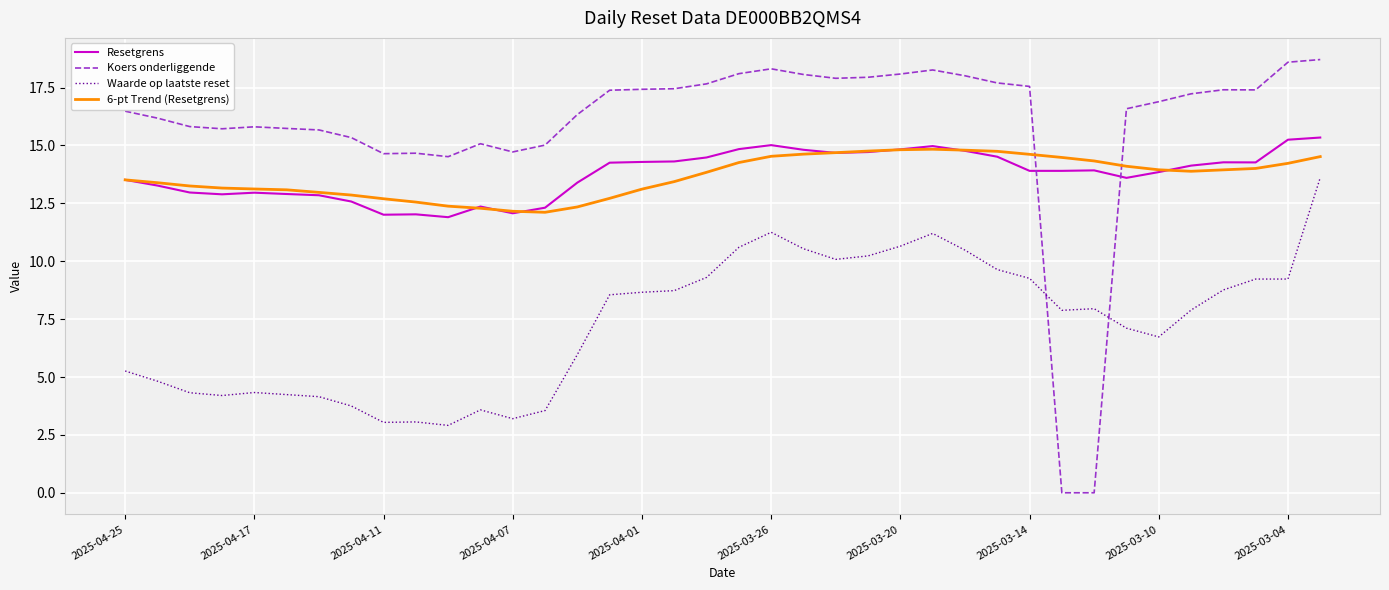

Which series has the widest spread of values?

Koers onderliggende